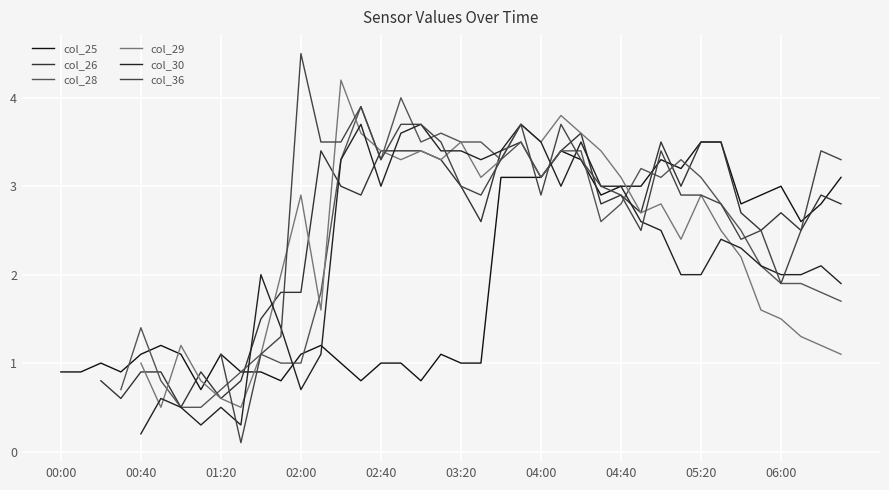

What is the spread (max minus min) of values at 15?

3.1